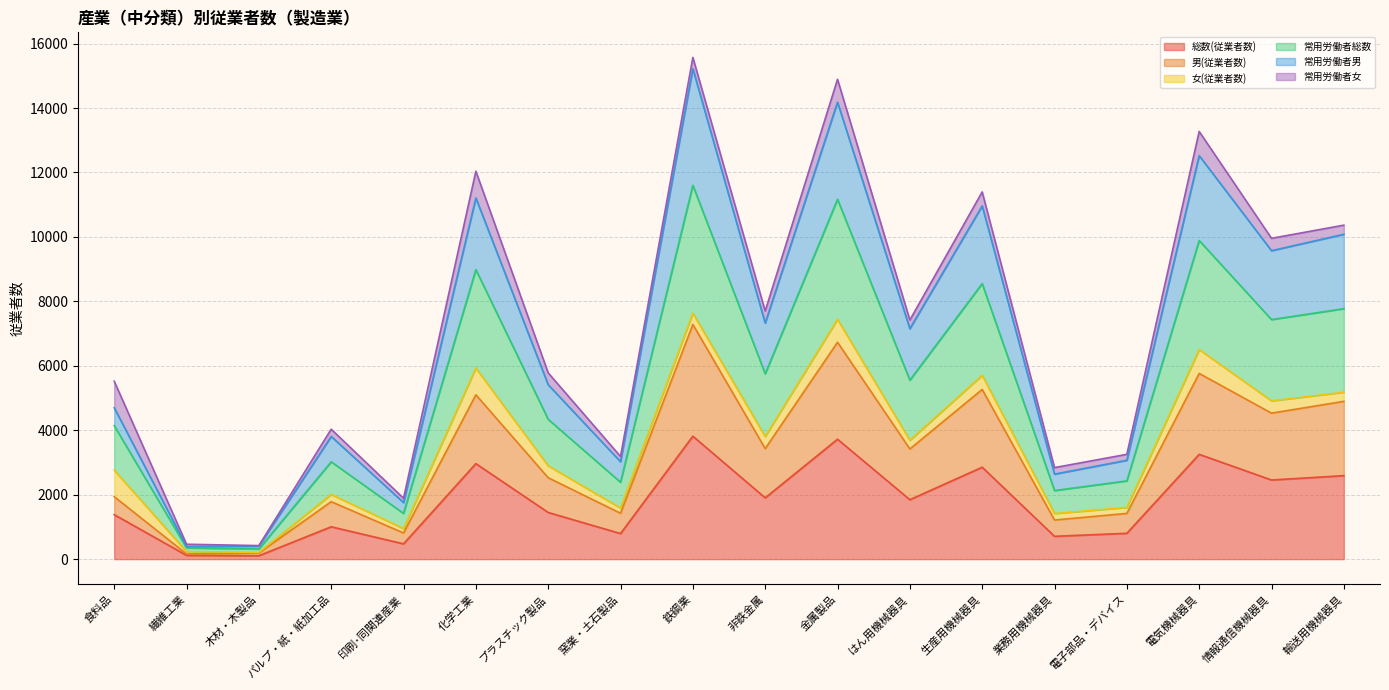

What is the total value across all series at 金属製品?

14890